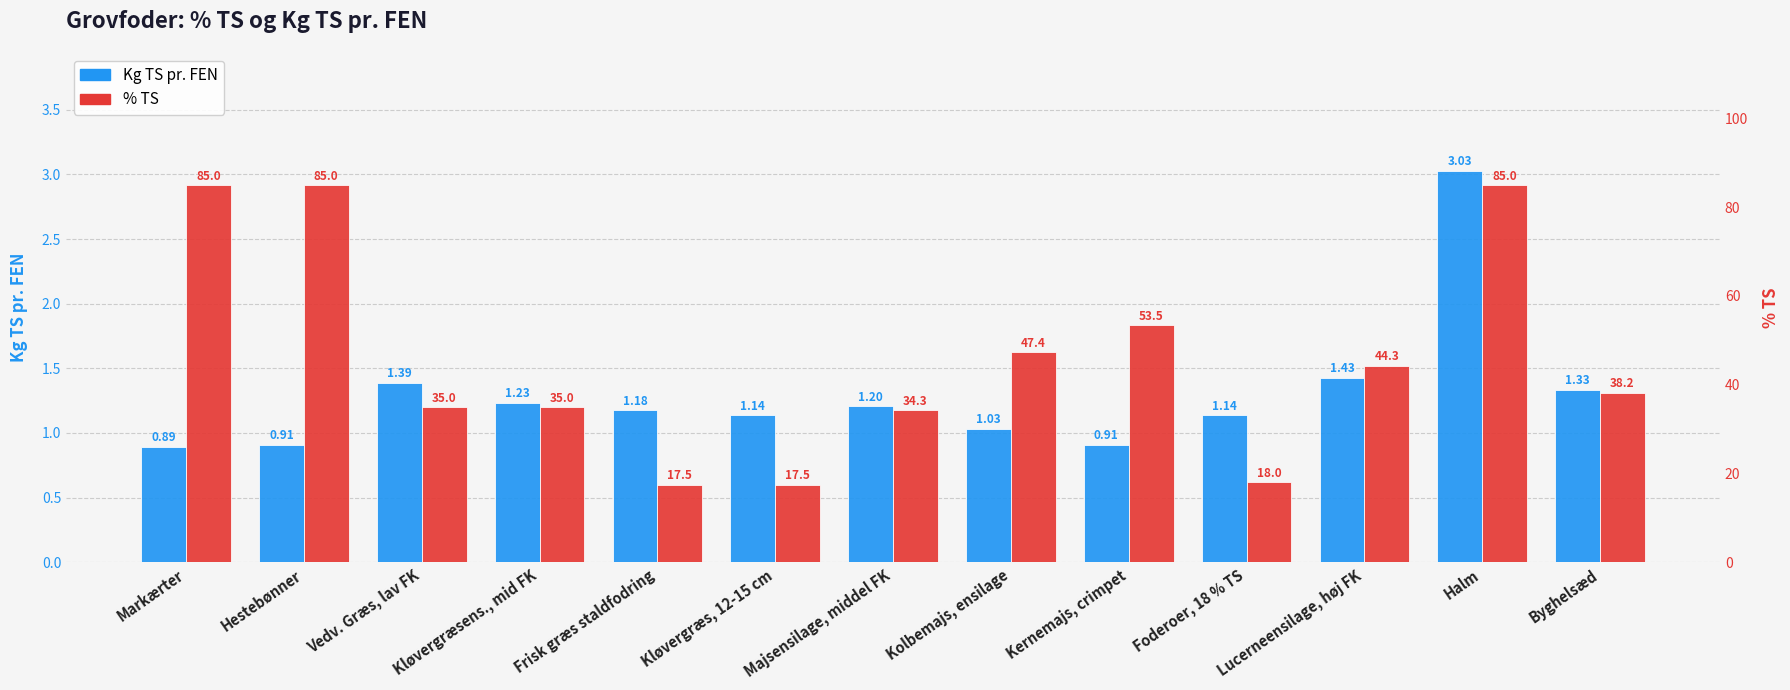

What is the label of the 13th bar from the left?

Byghelsæd